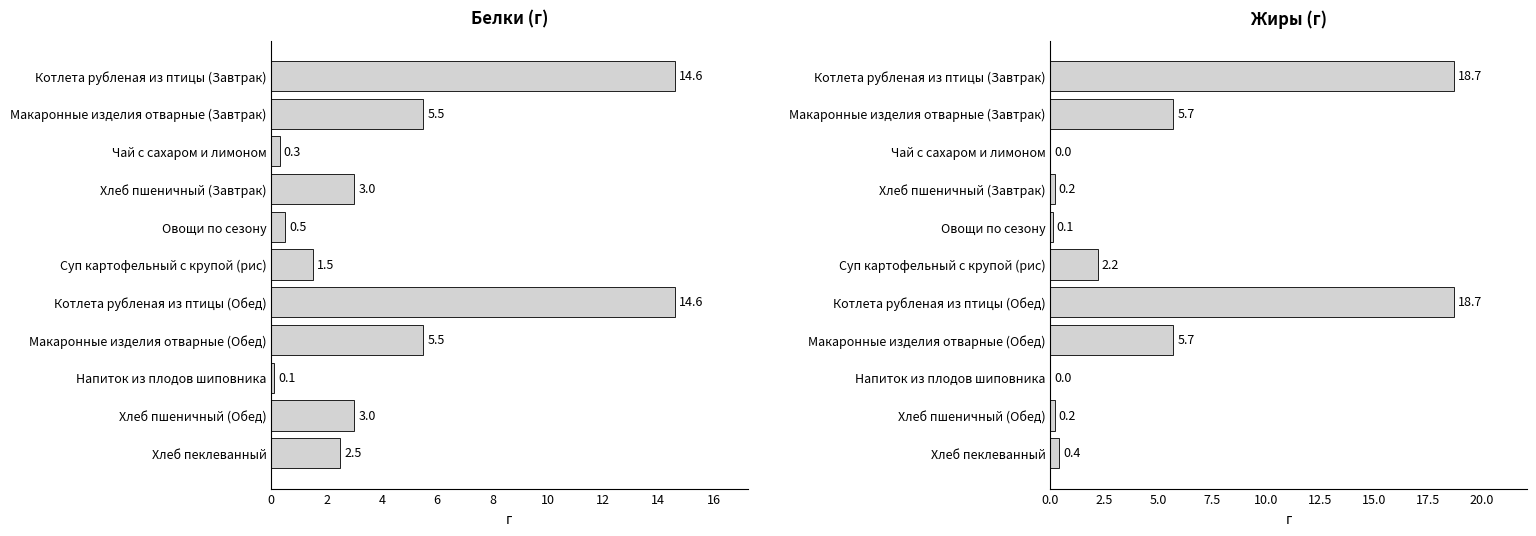

List the series in order of their peak value, highest first.

Жиры, Белки